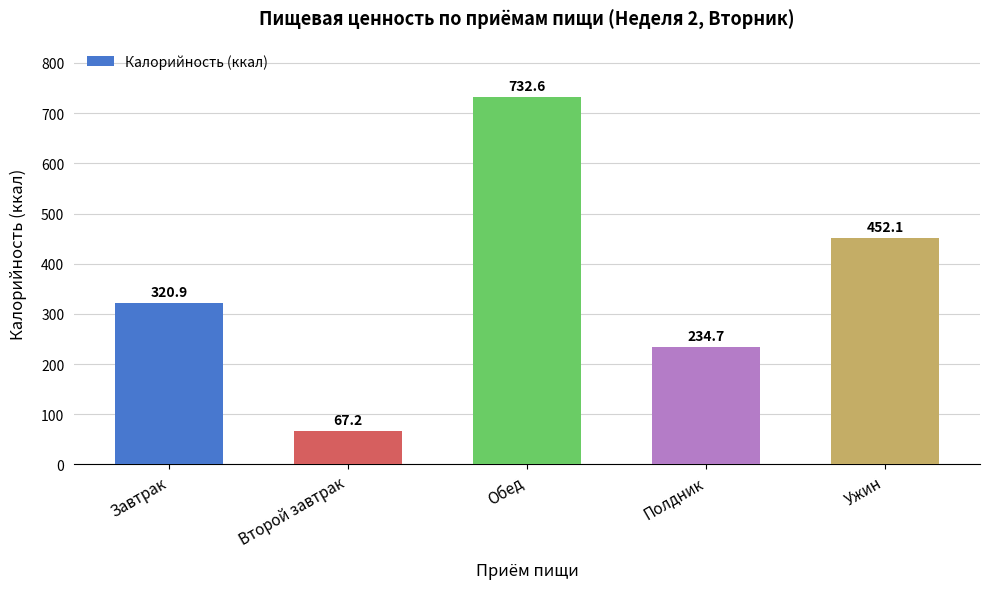

What is the minimum value shown in the chart?

67.2